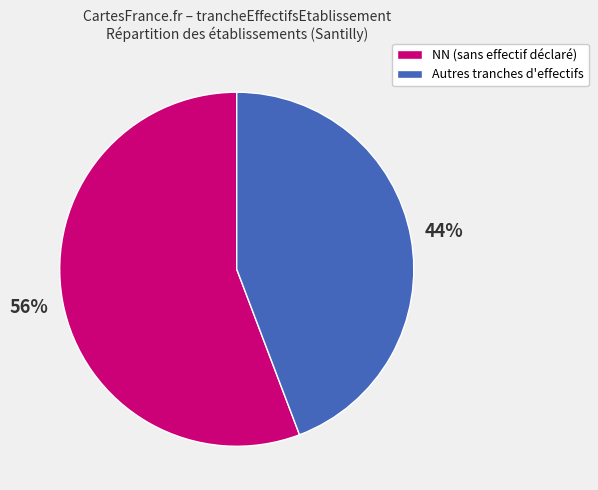

How many slices are in this pie chart?

2